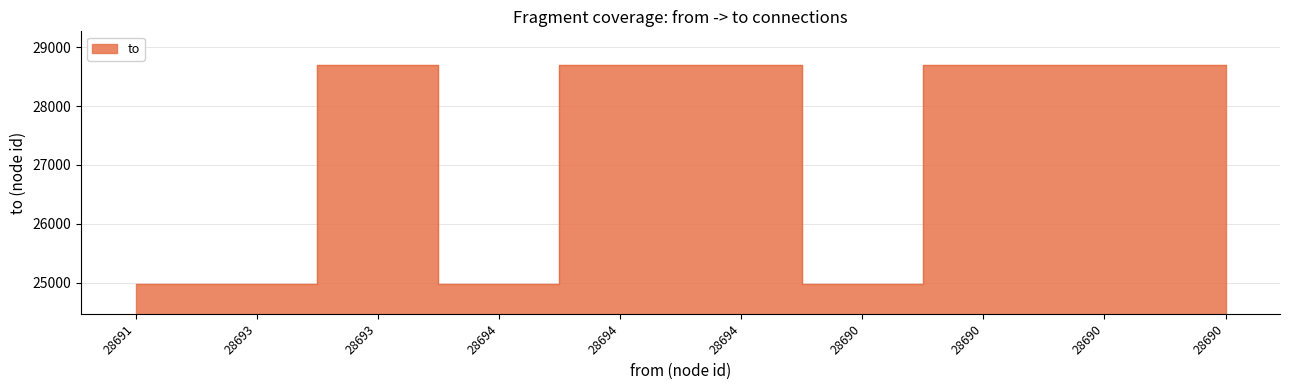

Where does the data first go above 28691?

28694